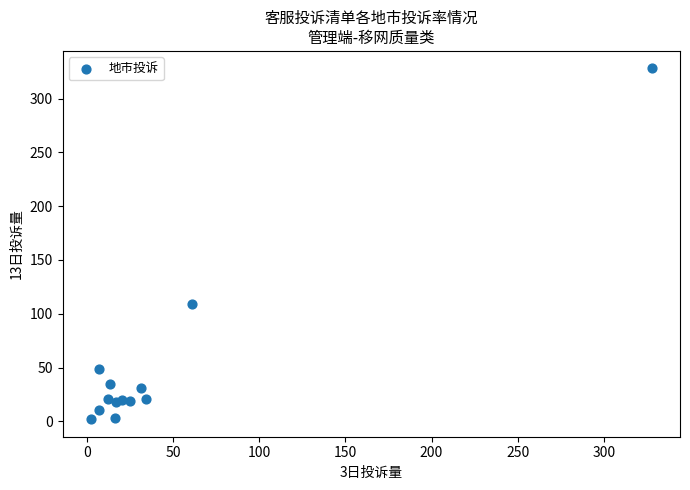

What Y value in the scatter plot is closest to 165?

109